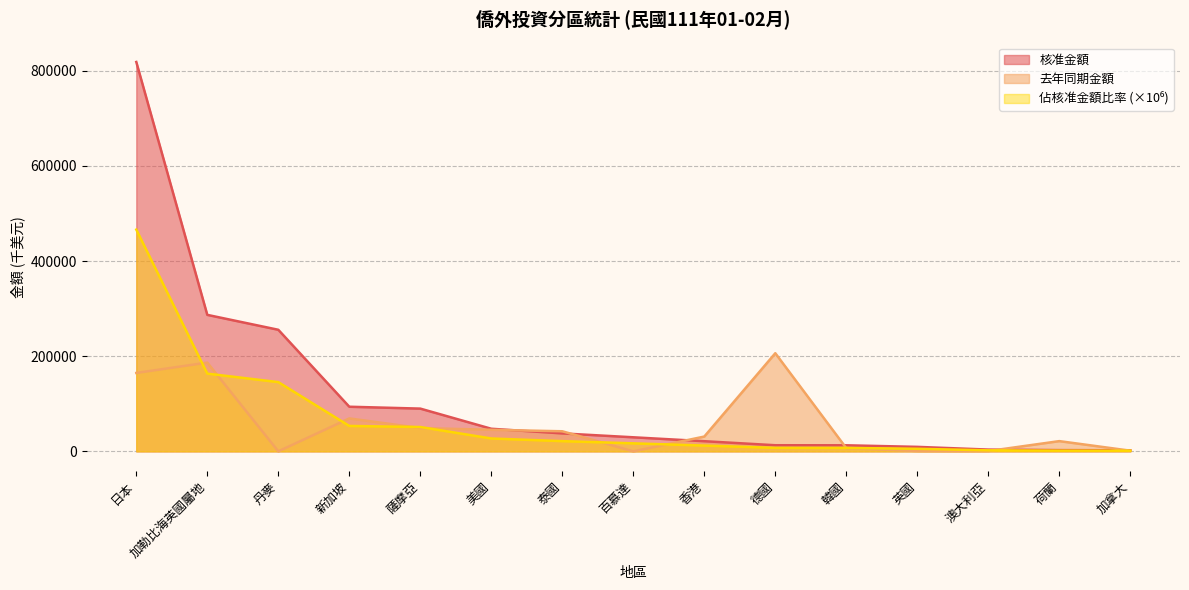

What is the highest value of the 核准金額 series?

818616.7